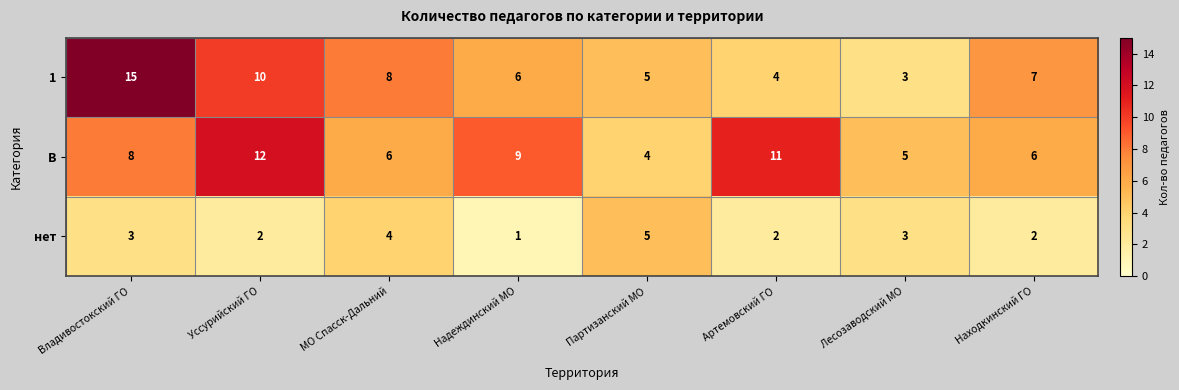

Where is В nearest to the value 8?

Владивостокский ГО